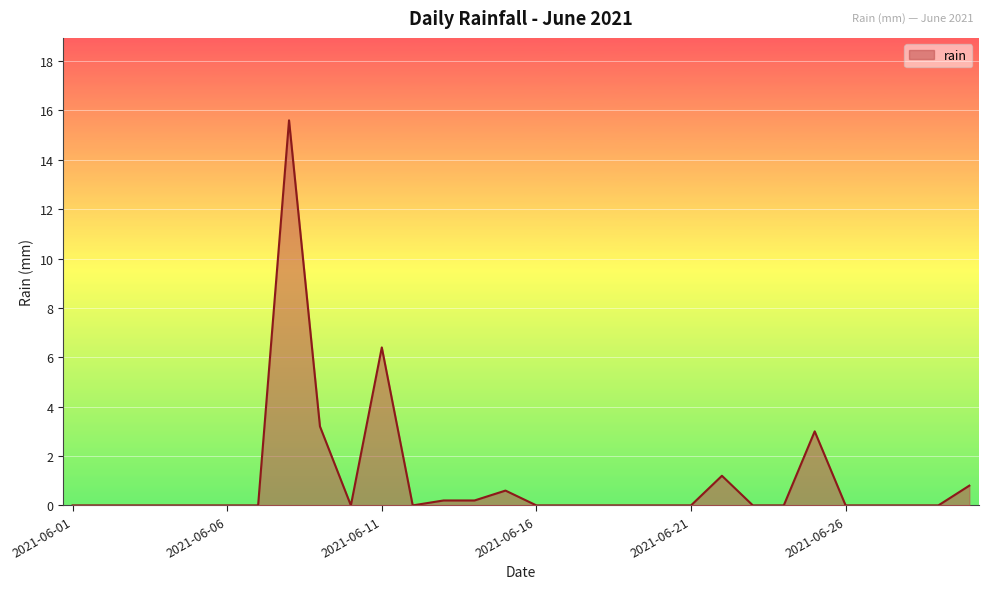

What is the greatest value displayed?

15.6